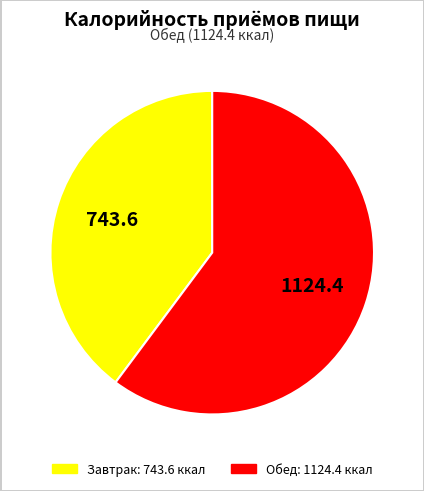

Is there any slice that represents more than half of the pie?

Yes